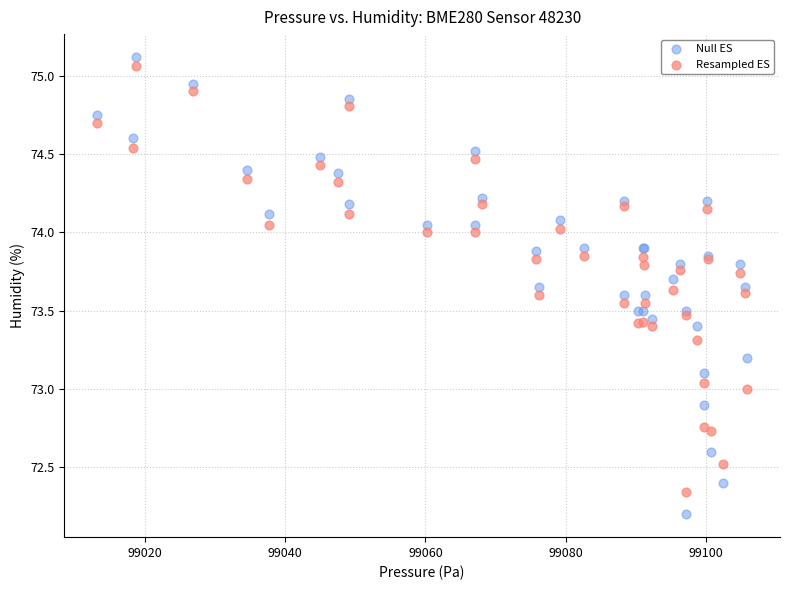

What are all the series names shown in the legend?

Null ES, Resampled ES